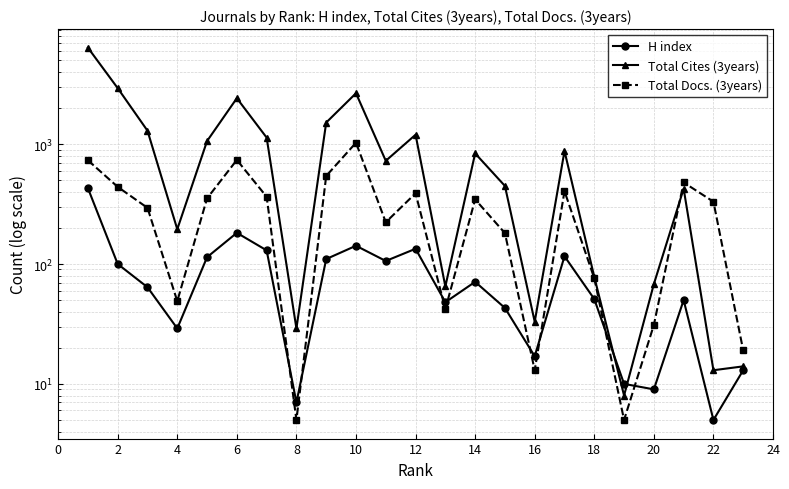

What is the maximum value shown in the chart?

6375